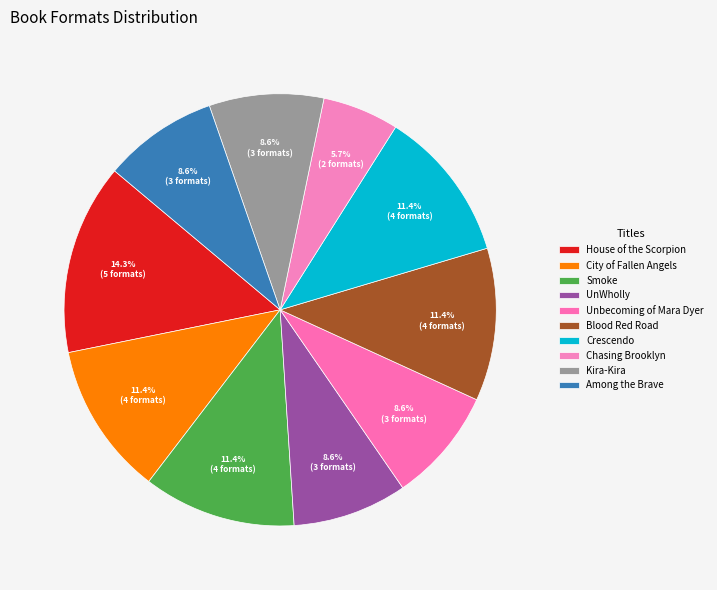

Does Blood Red Road represent more than half of the total?

No